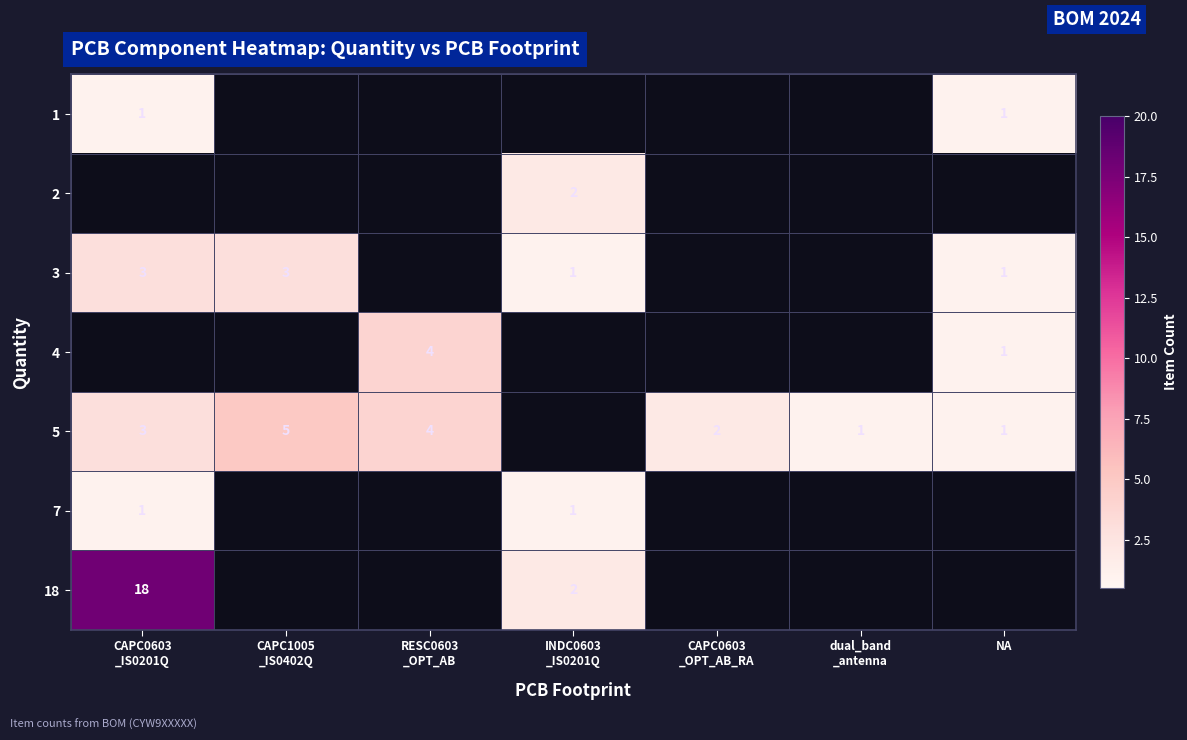

At which label is 5 closest to 3?

CAPC0603 _IS0201Q